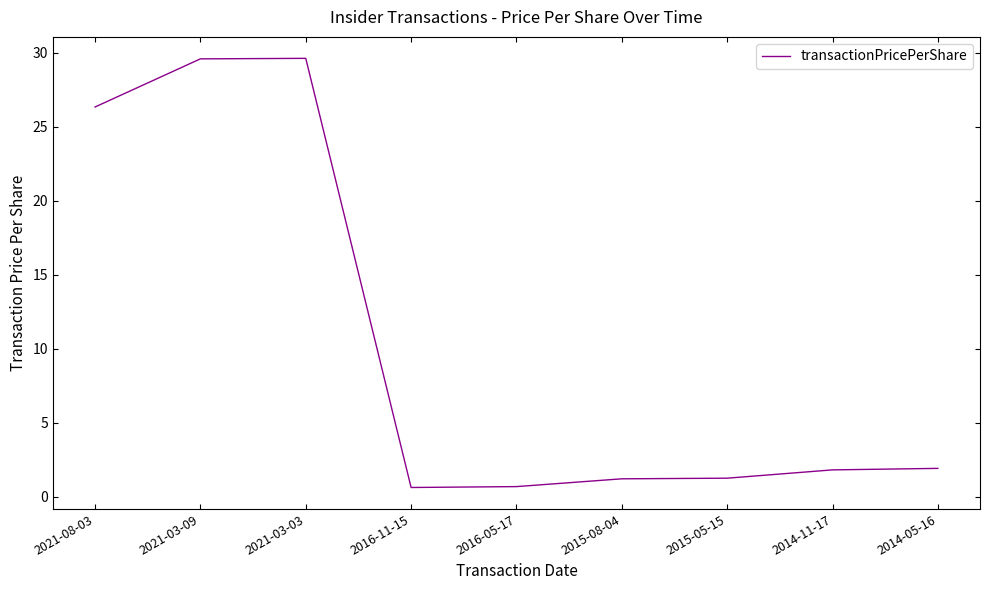

What is the difference between the second highest and minimum values?

29.0